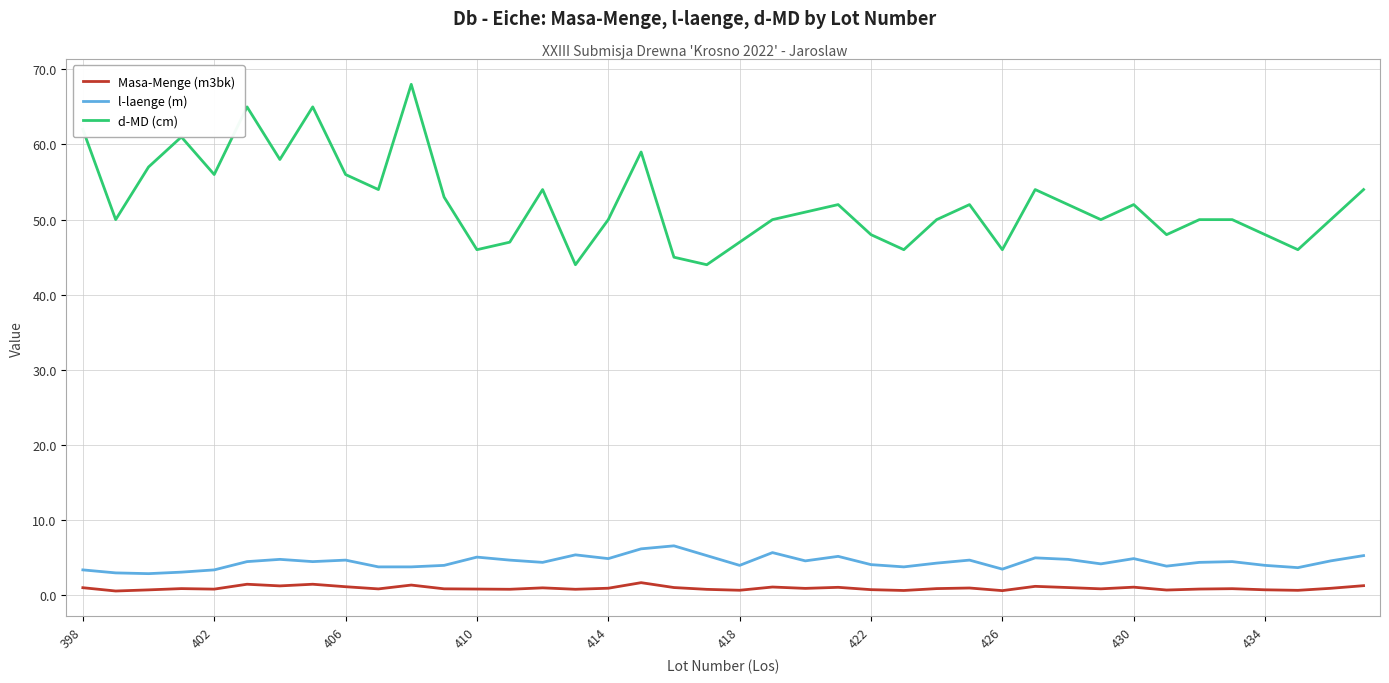

What is the lowest value of the l-laenge (m) series?

2.9